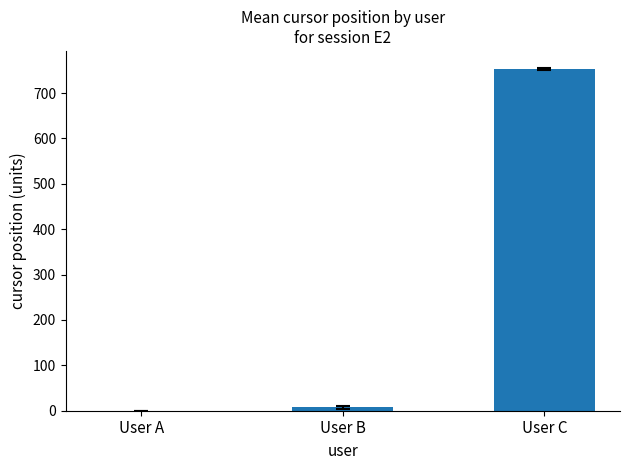

What is the change in value from User B to User C?

+744.6